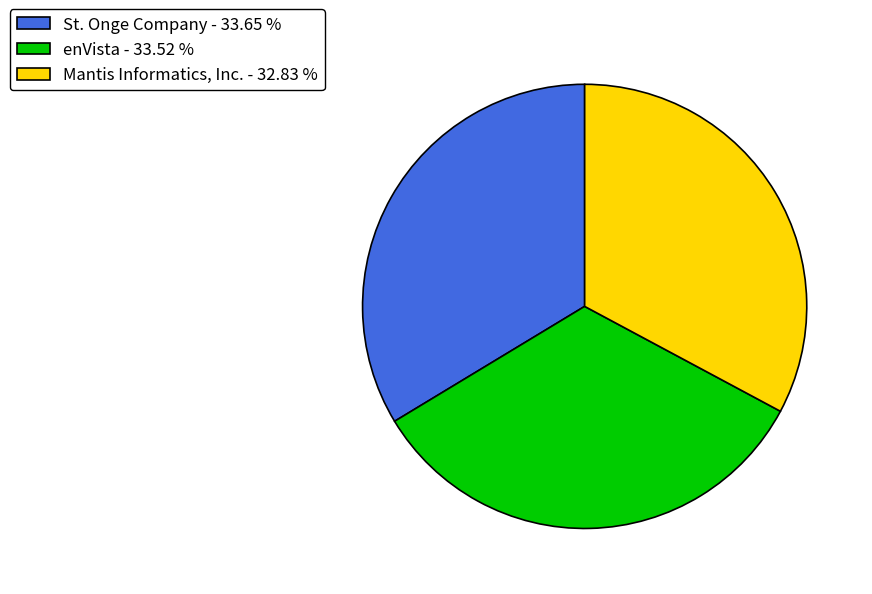

The Mantis Informatics, Inc. slice represents 38% of the pie. True or false?

False